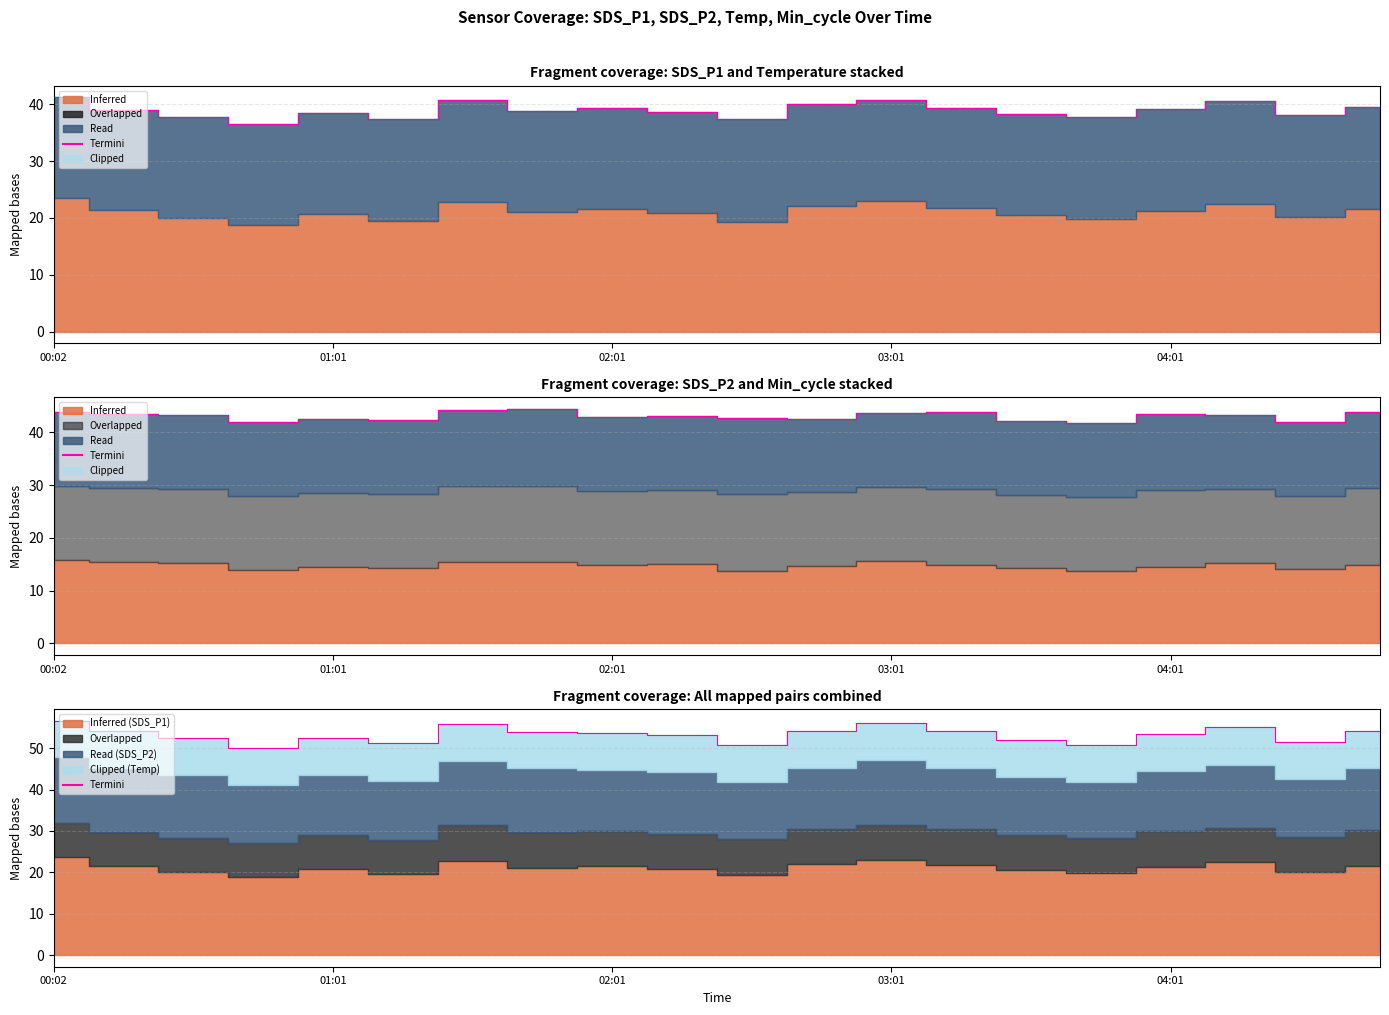

How many categories are shown in the chart?

20